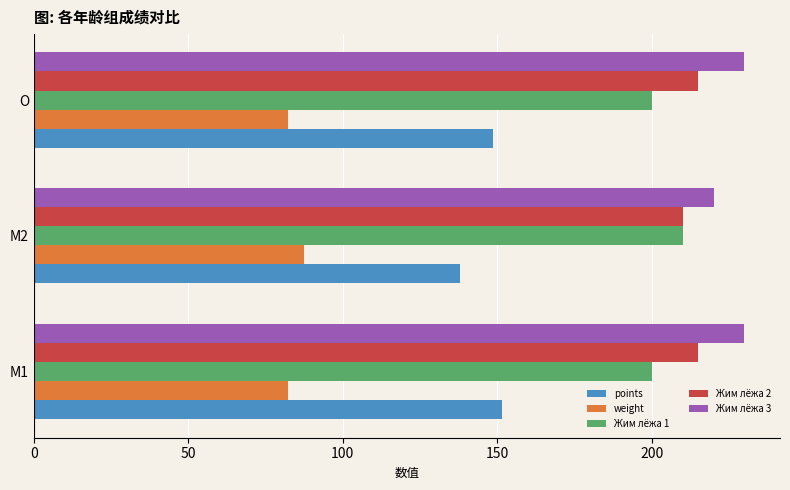

True or false: Жим лёжа 1 has a value of 200.0 at O.

True